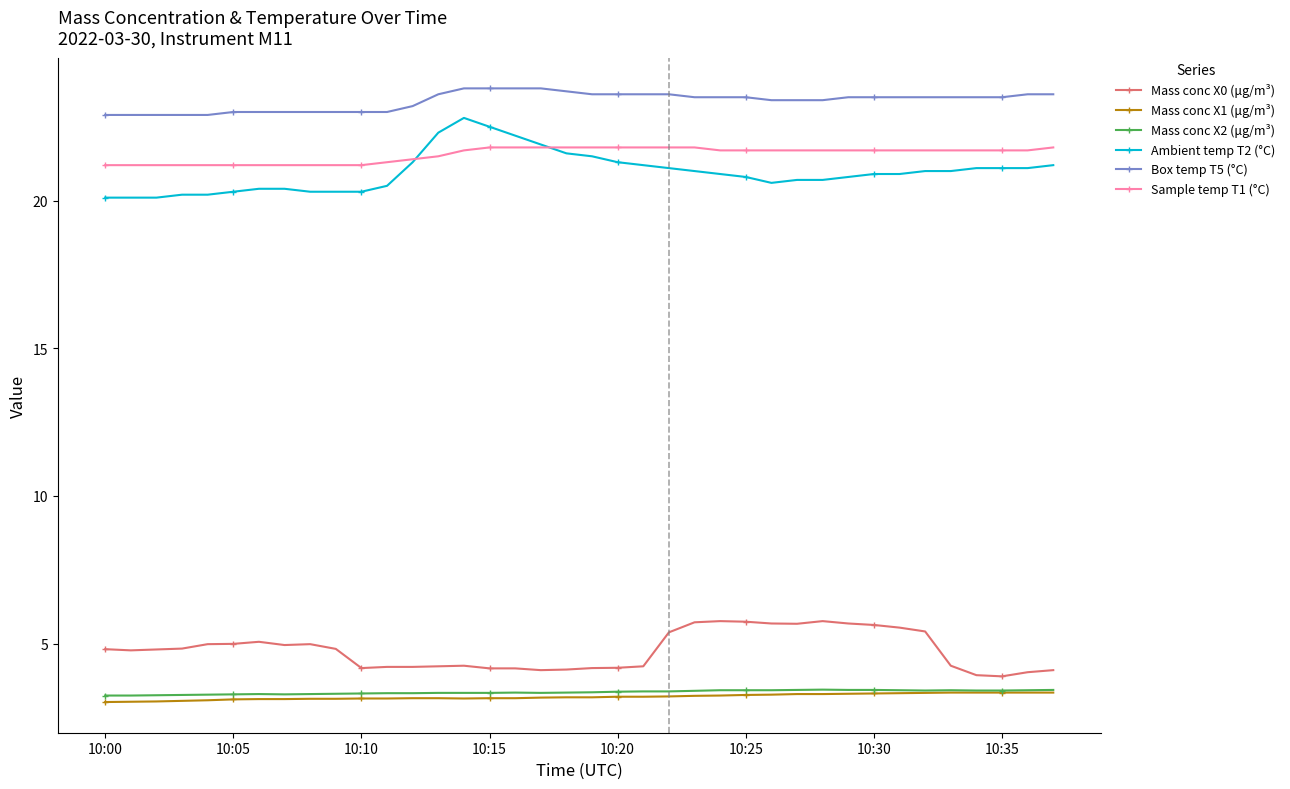

What are all the series names shown in the legend?

Mass conc X0 (μg/m³), Mass conc X1 (μg/m³), Mass conc X2 (μg/m³), Ambient temp T2 (°C), Box temp T5 (°C), Sample temp T1 (°C)